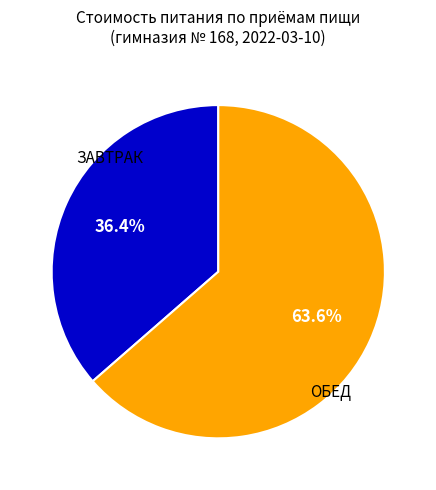

Approximately how many times larger is the value at ЗАВТРАК compared to ОБЕД?

0.6